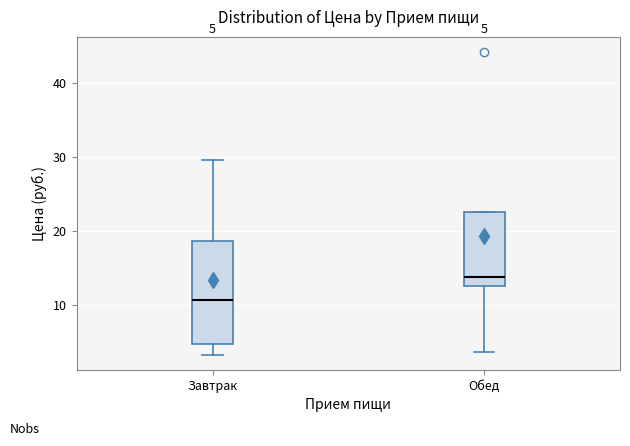

Which box has the highest median line?

Обед